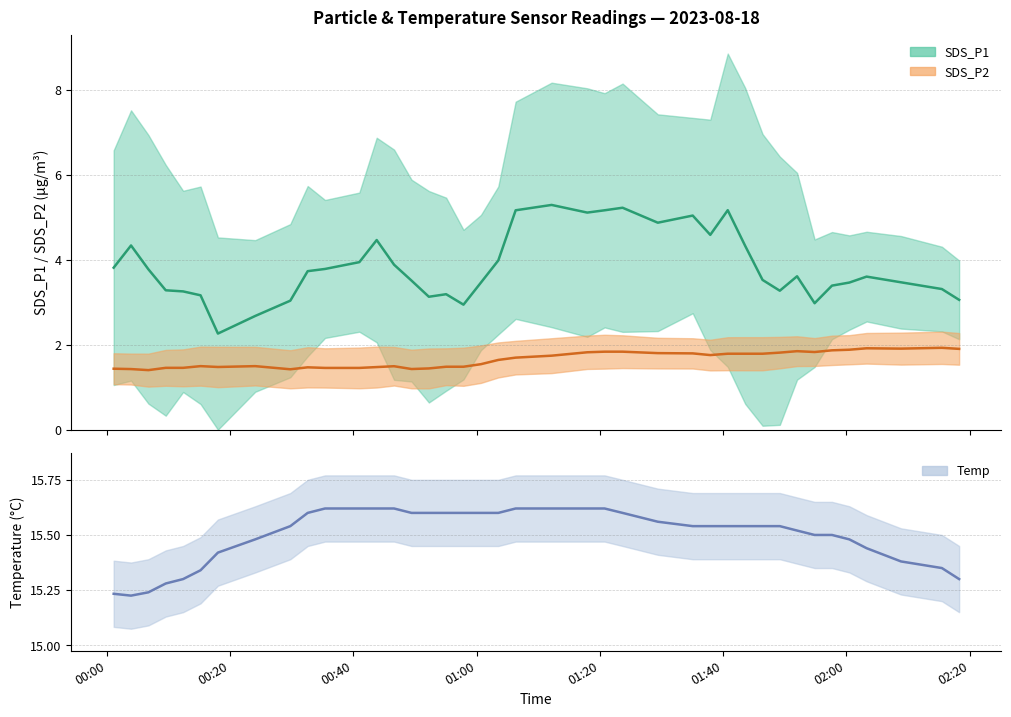

Is the value of SDS_P2 at 2023/08/18 00:12:21 greater than the value of SDS_P1 at 2023/08/18 00:29:45?

No